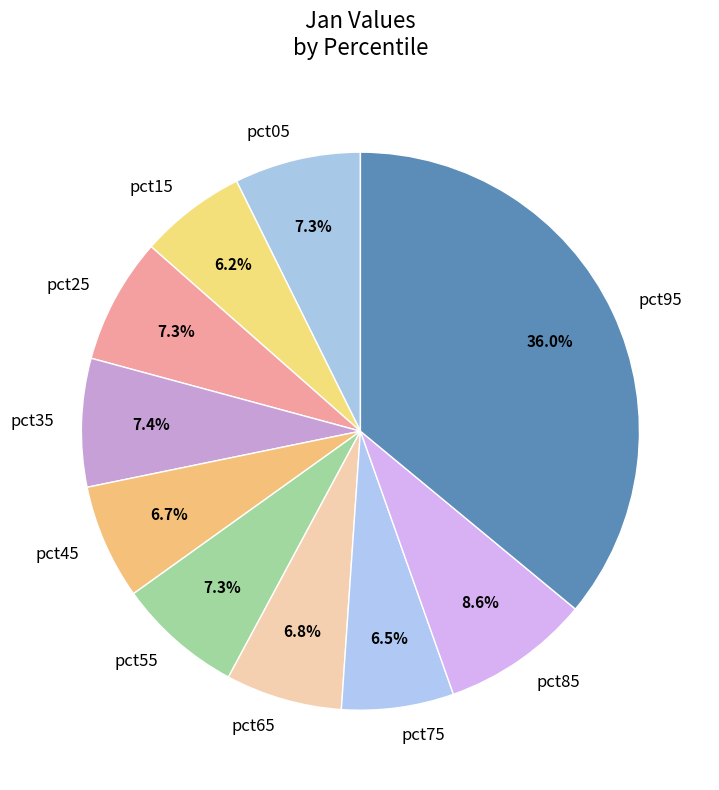

Which category has the biggest portion of the pie?

pct95